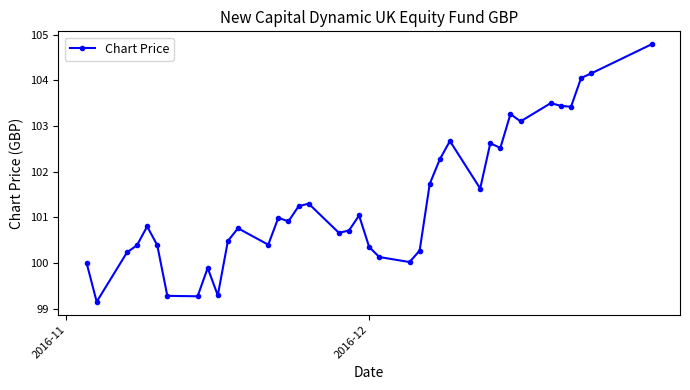

What is the average value?

101.3